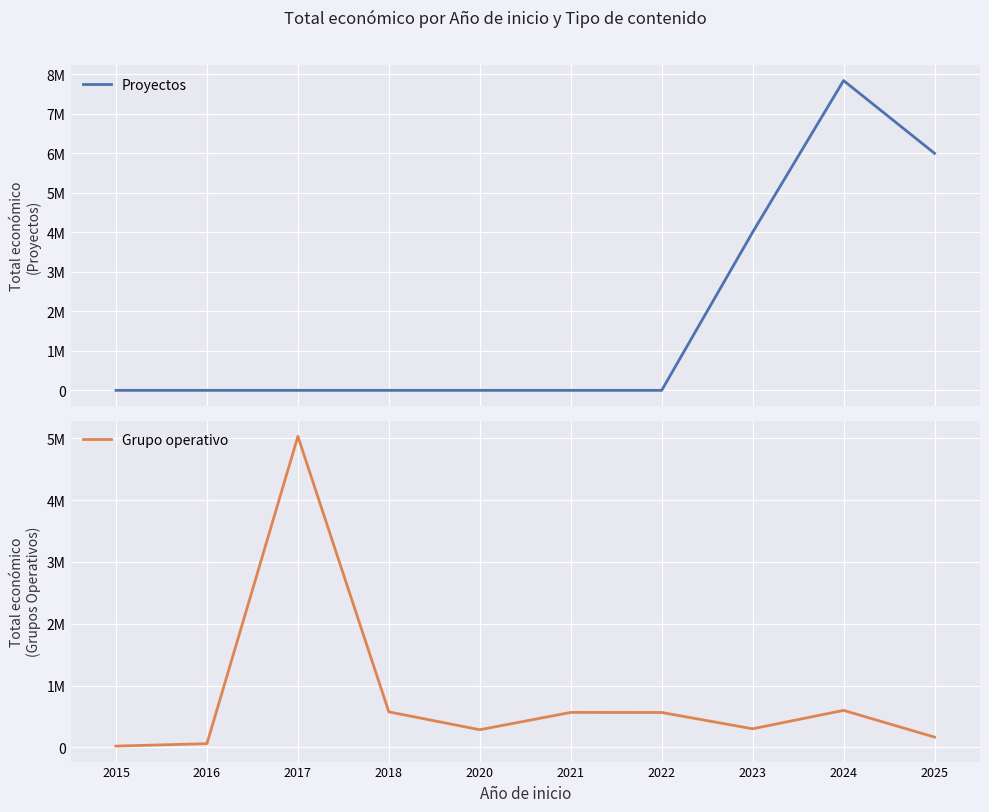

At which label does Proyectos reach its minimum?

2015